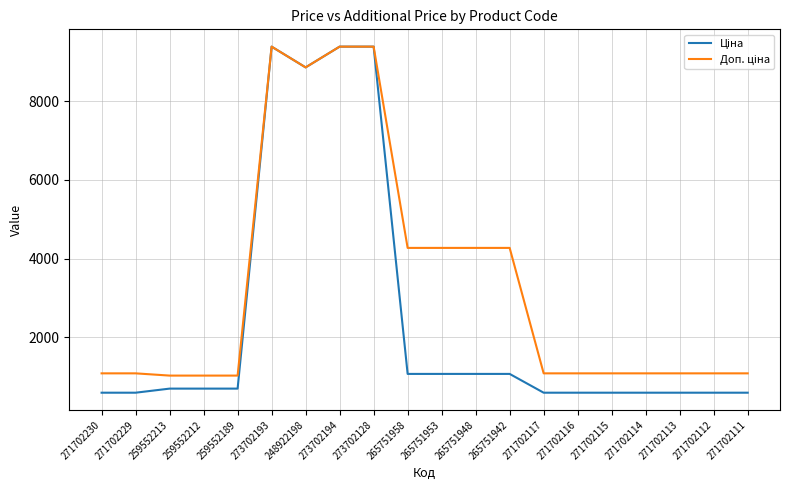

Does the chart display data point markers on the line(s)?

No